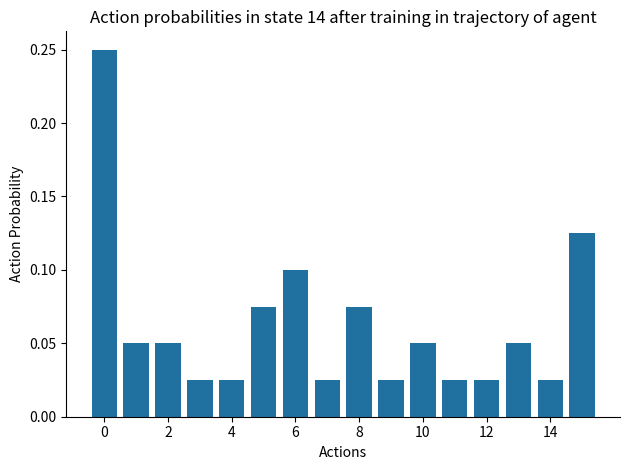

Count the values in the range 0 to 1.

16